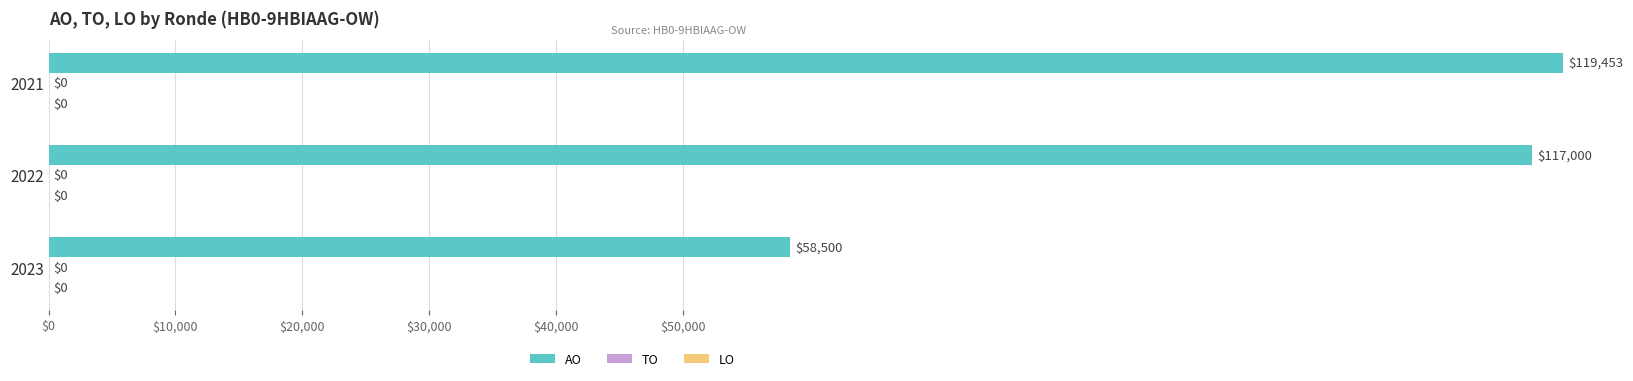

Which series changed the most between $0 and $10,000?

AO